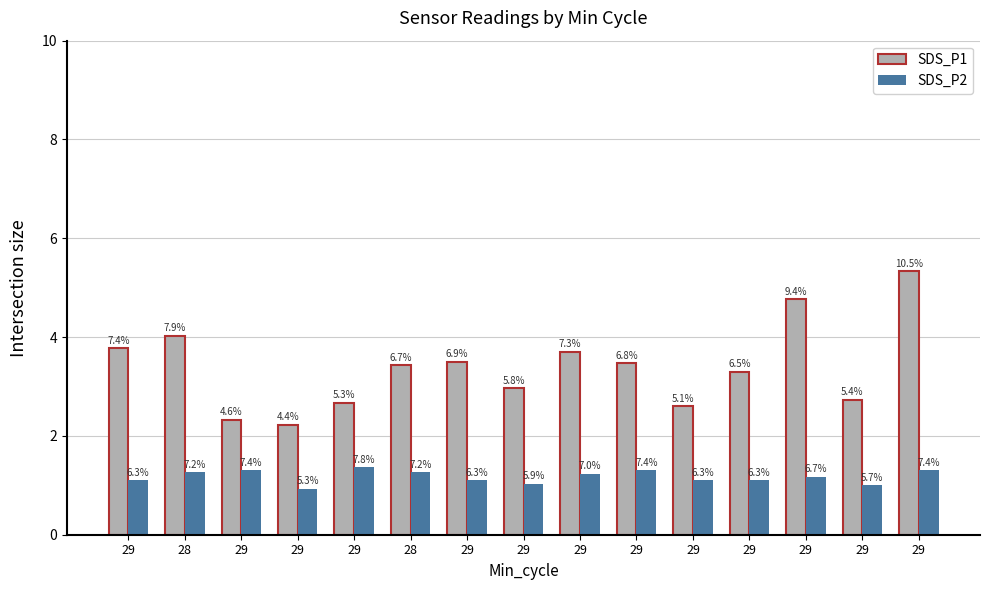

At which category does the chart reach its minimum across all series?

29